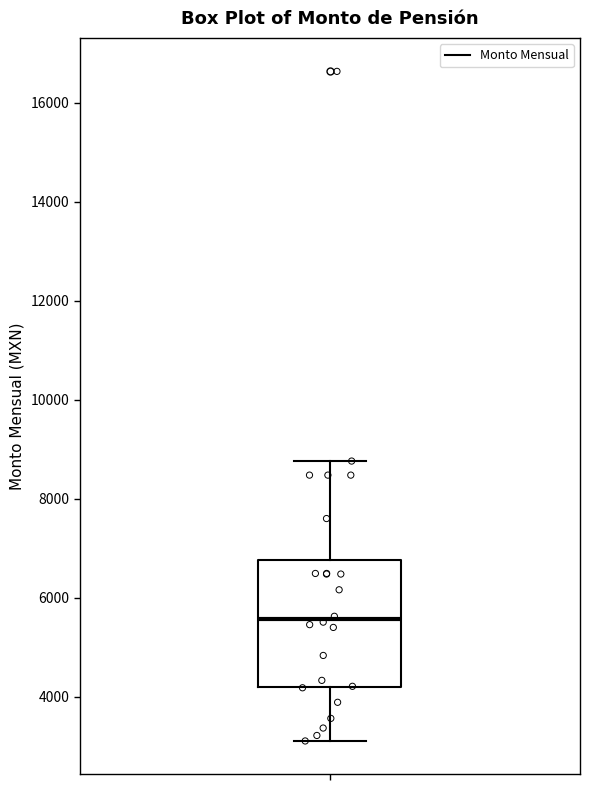

Transcribe this box plot: give where the median line is, the range the box spans, and where the two whiskers end, as read against the y-axis. The values are not printed on the chart, so give them approximately, as read against the axis.

median 5600, box 4200 to 6800, whiskers 3200 to 8800